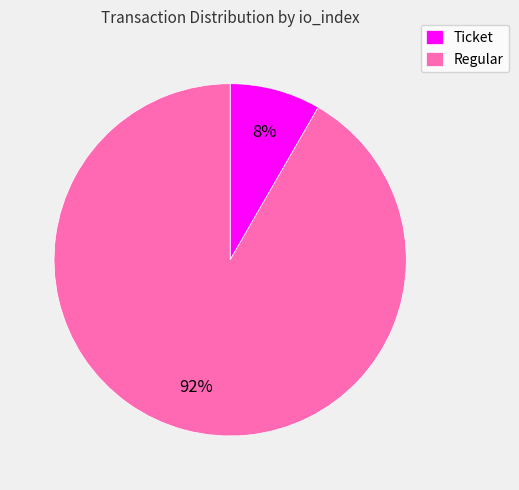

The Ticket slice represents 16% of the pie. True or false?

False